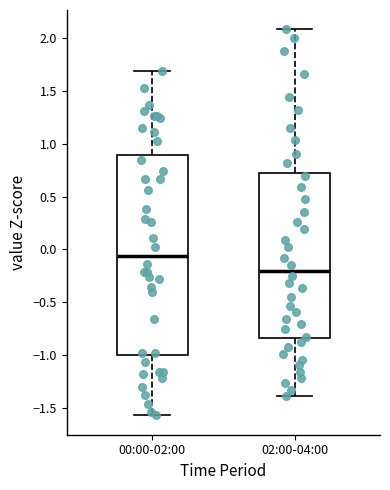

Comparing the boxes themselves (not the whiskers), which one is the tallest?

00:00-02:00